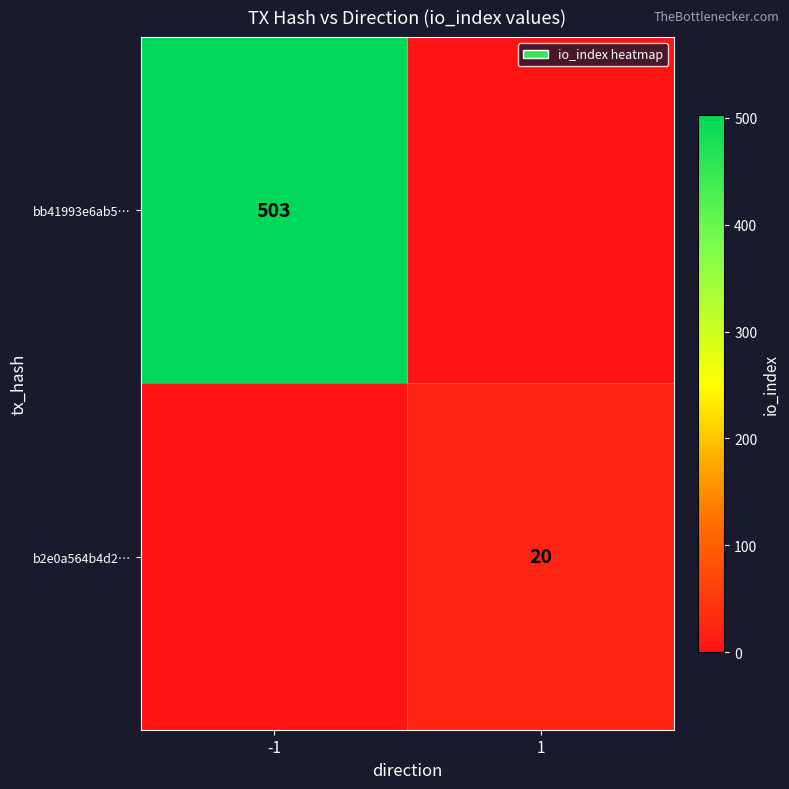

Between 1 and -1, which is larger?

-1